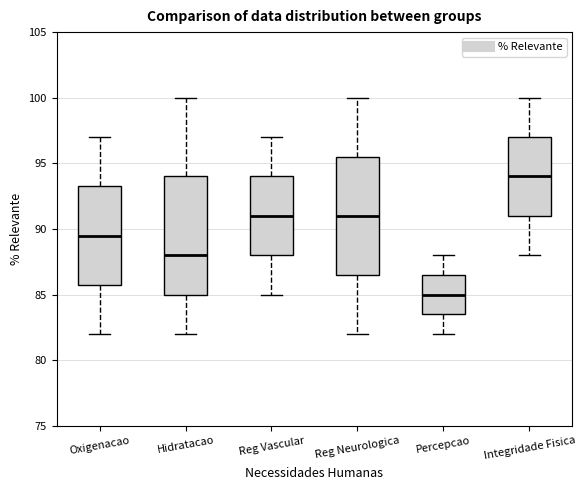

Which box's median line is the highest?

Integridade Fisica